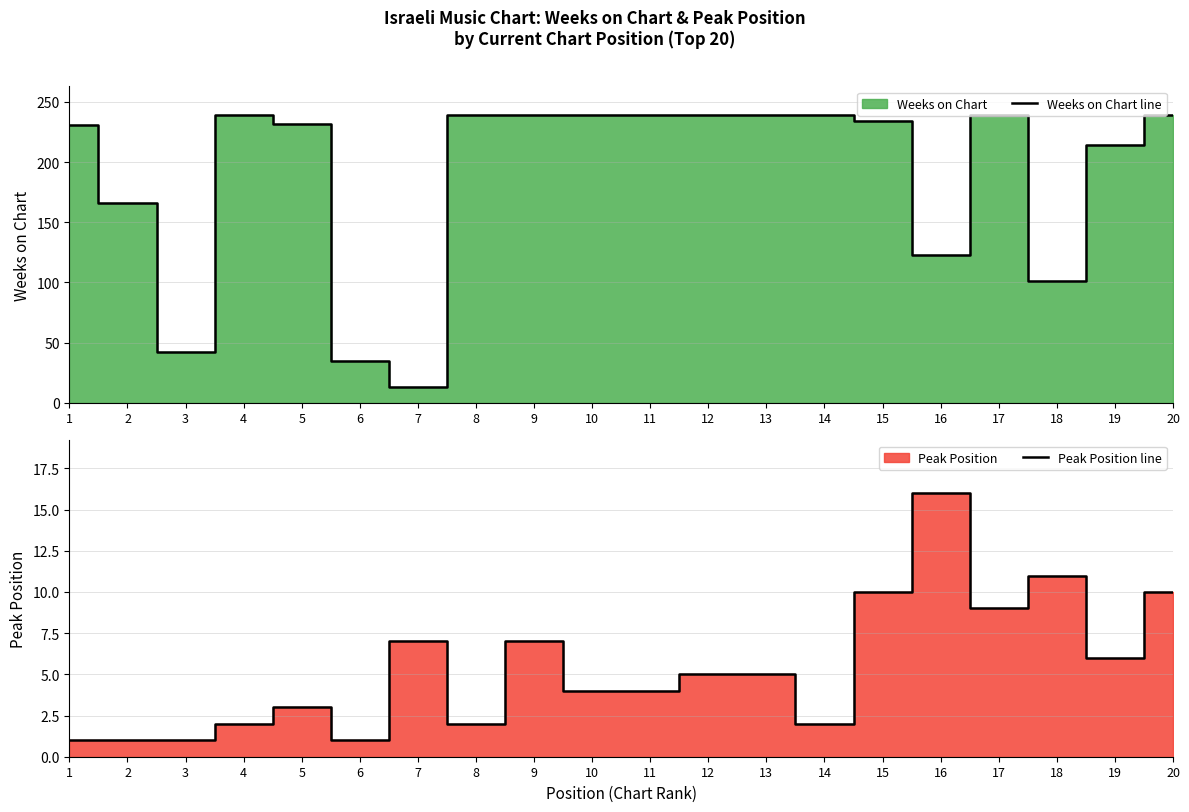

The value of Weeks on Chart line at 6 is 35. True or false?

True